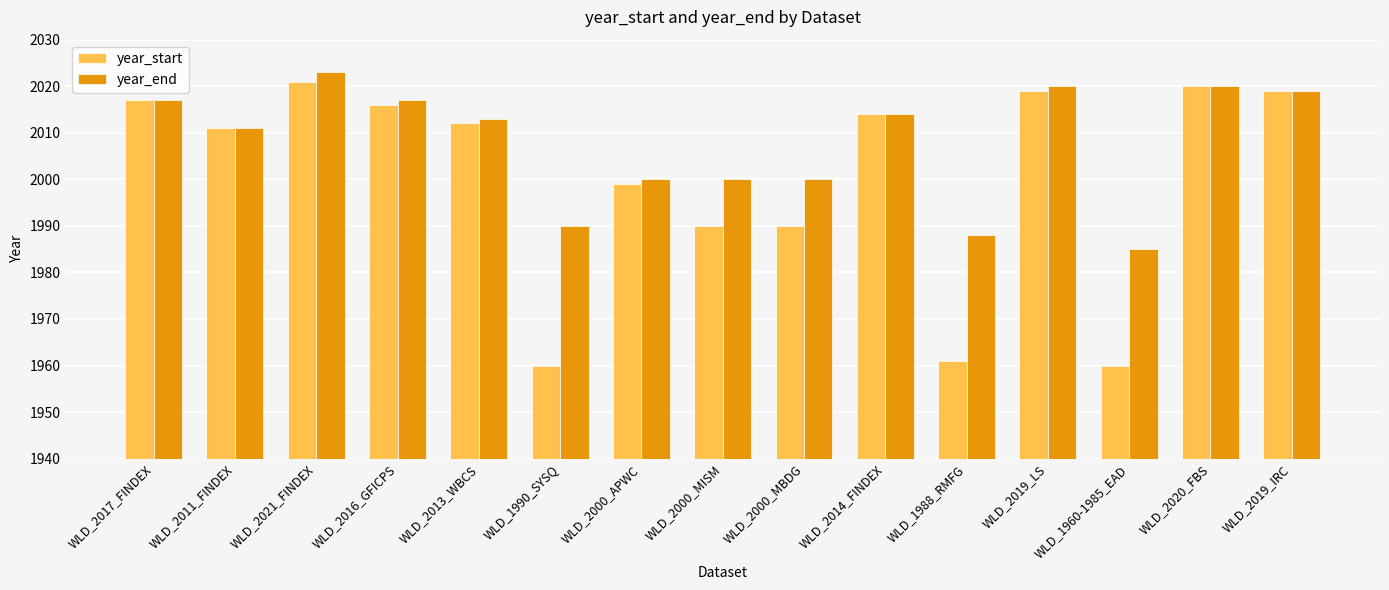

What position from the left is WLD_2011_FINDEX?

2